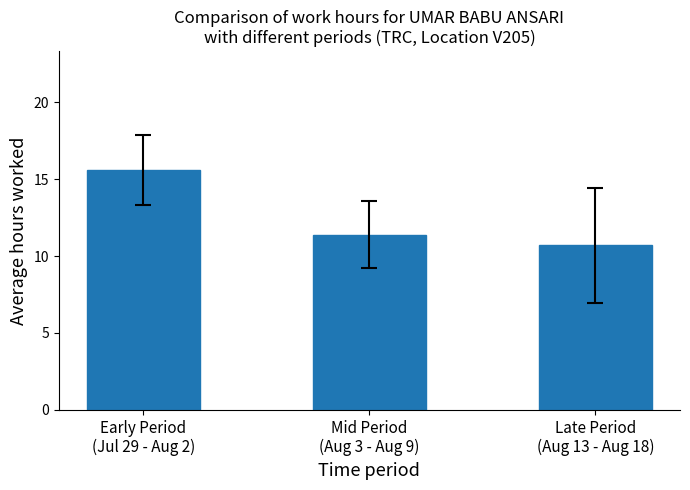

Reading right to left, list all the values displayed in this chart.

Late Period
(Aug 13 - Aug 18)=10.7	Mid Period
(Aug 3 - Aug 9)=11.4	Early Period
(Jul 29 - Aug 2)=15.6